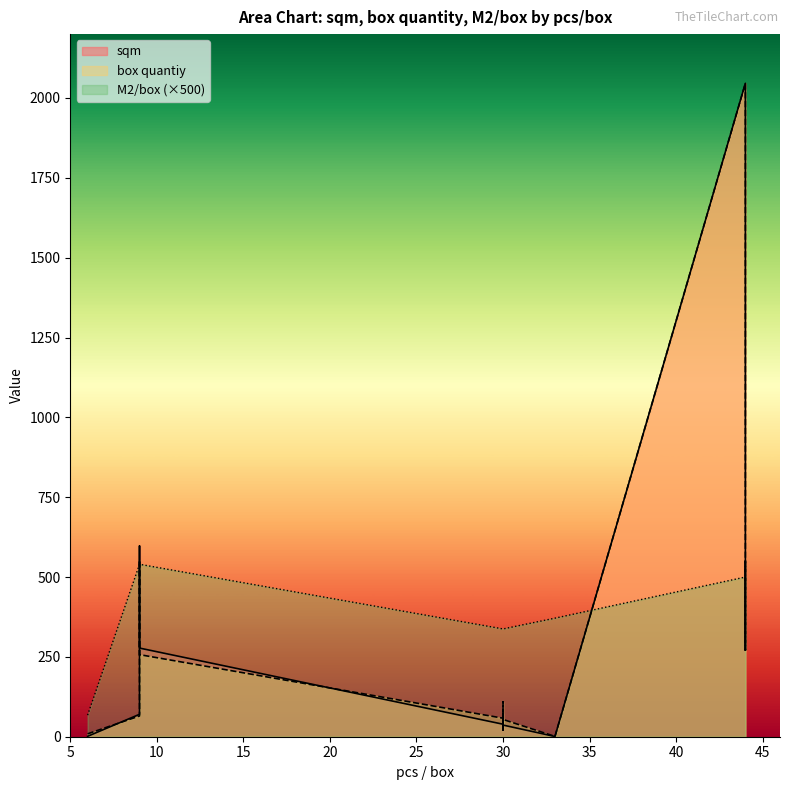

What is the sum of all M2/box values?

15.5